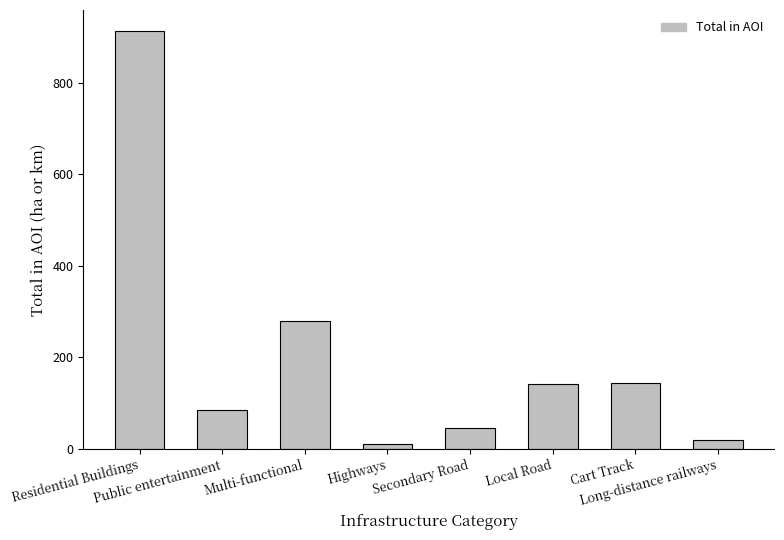

Which label corresponds to the largest value in the chart?

Residential Buildings